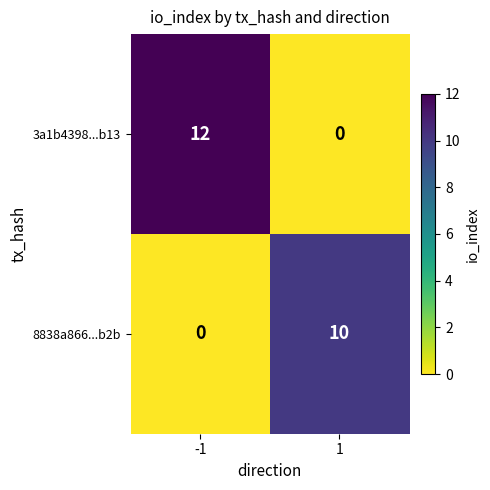

What is the difference between the 3a1b4398...b13 values at 1 and -1?

12